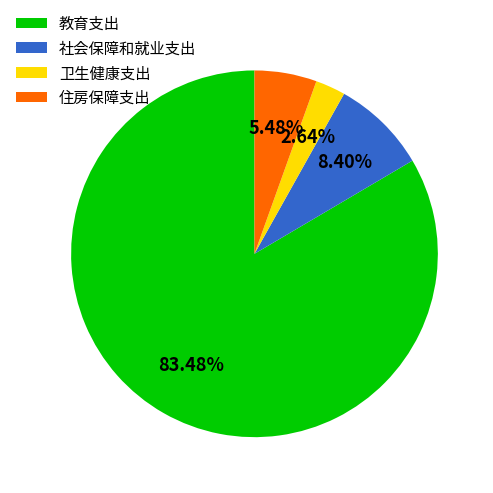

Which category has the smallest portion of the pie?

卫生健康支出